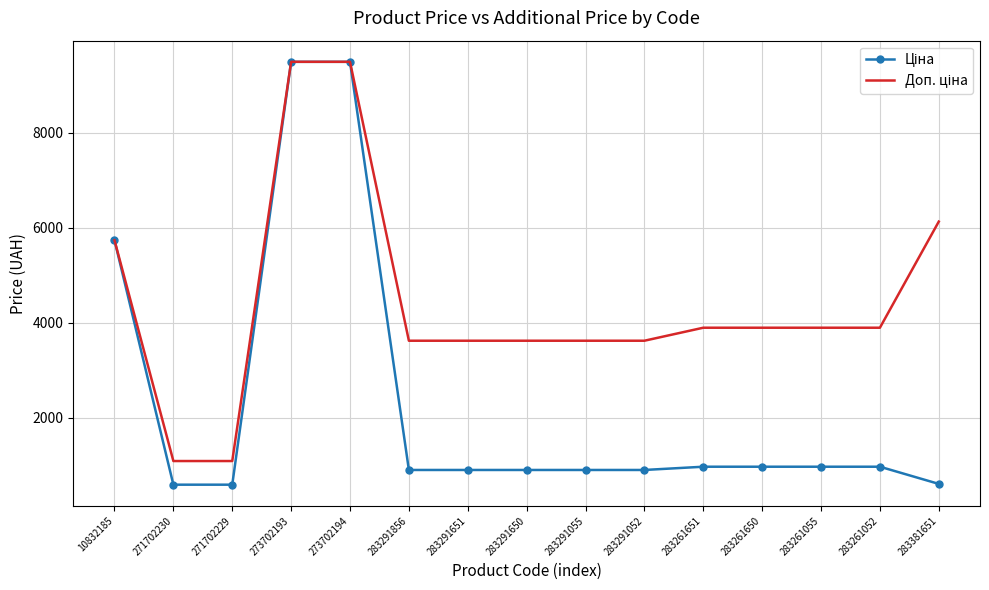

What is the smallest value displayed?

596.5